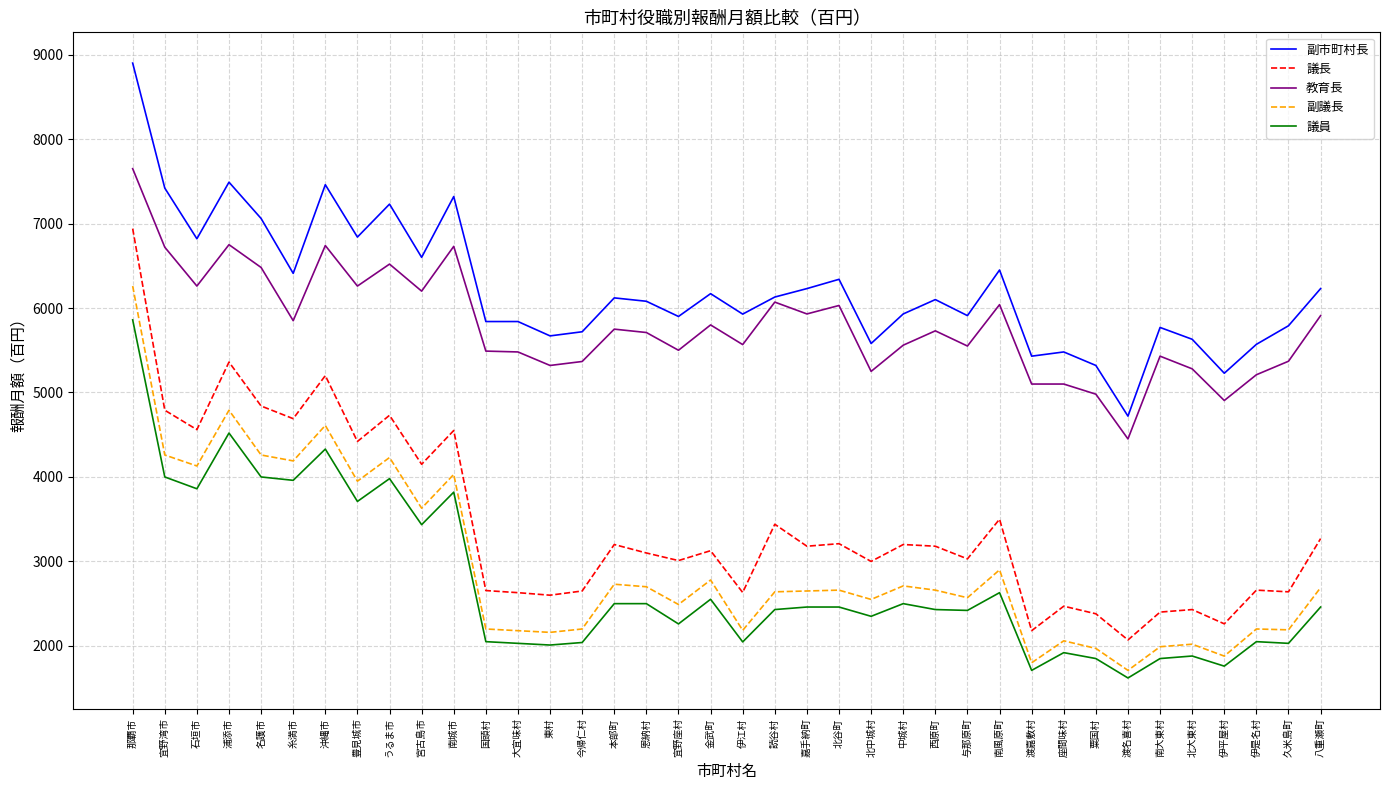

What is the spread (max minus min) of values at 渡名喜村?

3100